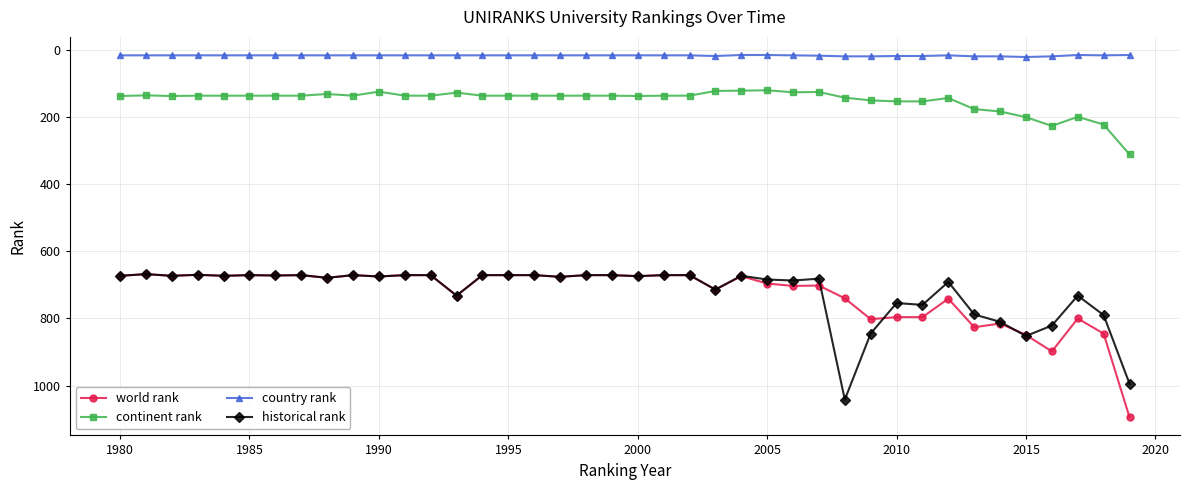

True or false: historical rank has more than 2 points higher than both neighbors.

True